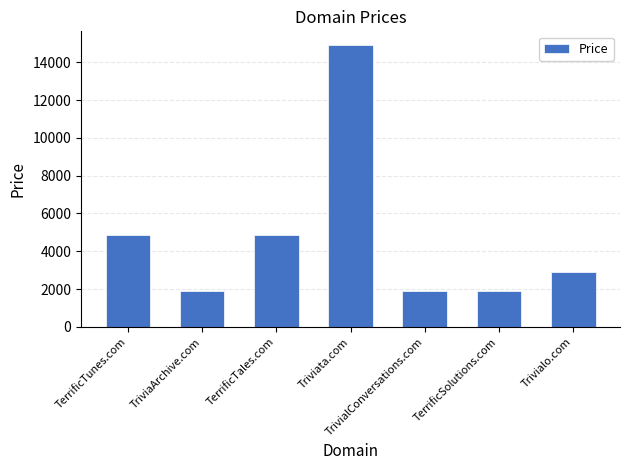

What position from the right is Trivialo.com?

1